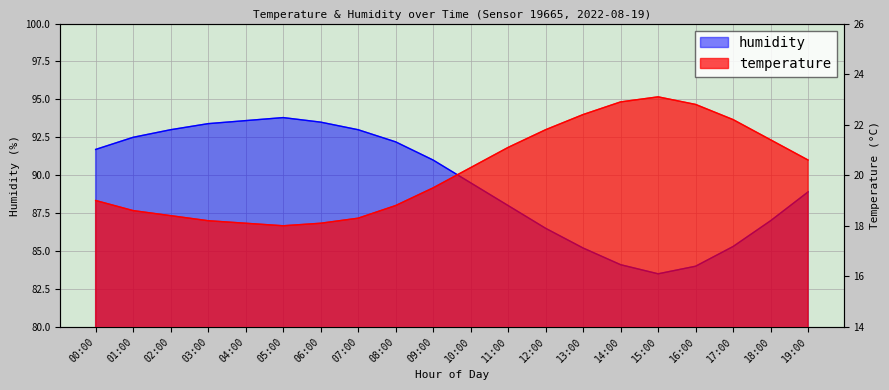

What value does the temperature series have at 07:00?

18.3